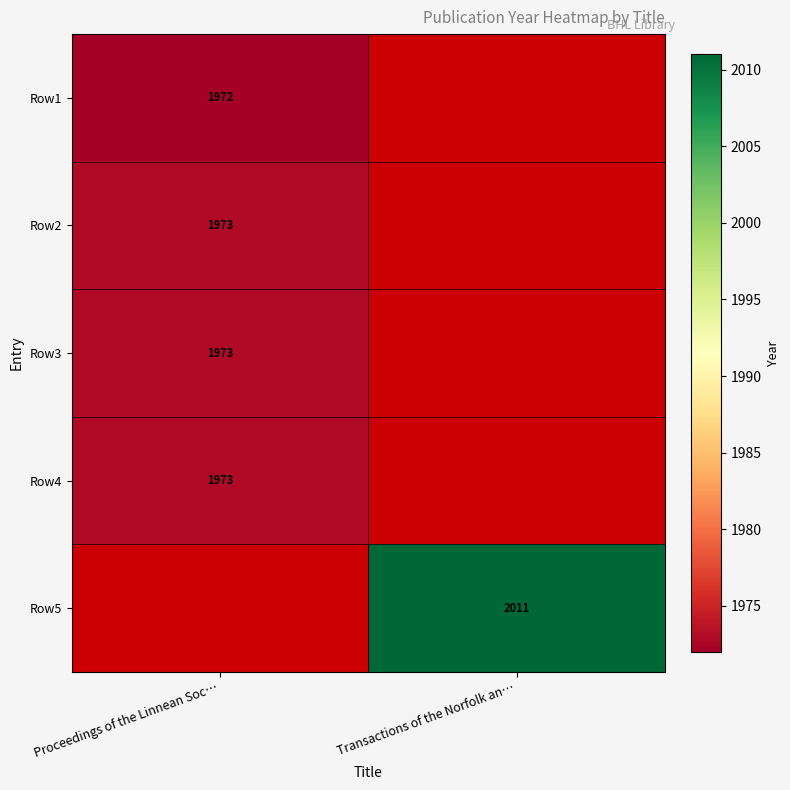

True or false: Row2 has a value of 898 at Proceedings of the Linnean Soc….

False